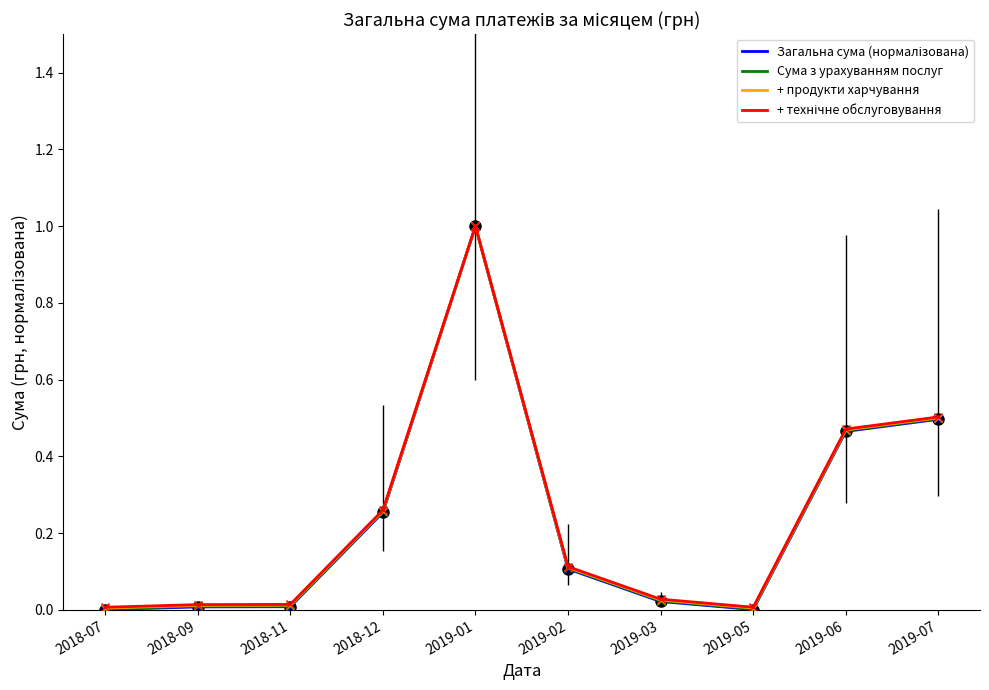

Which category has the highest value in the + продукти харчування series?

2019-01